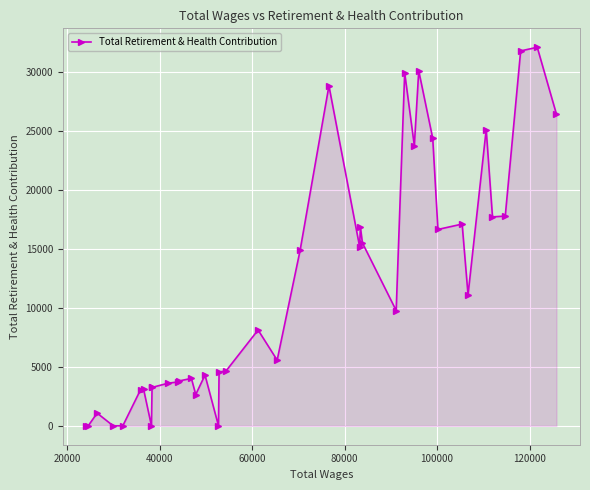

What is the maximum value shown in the chart?

32063